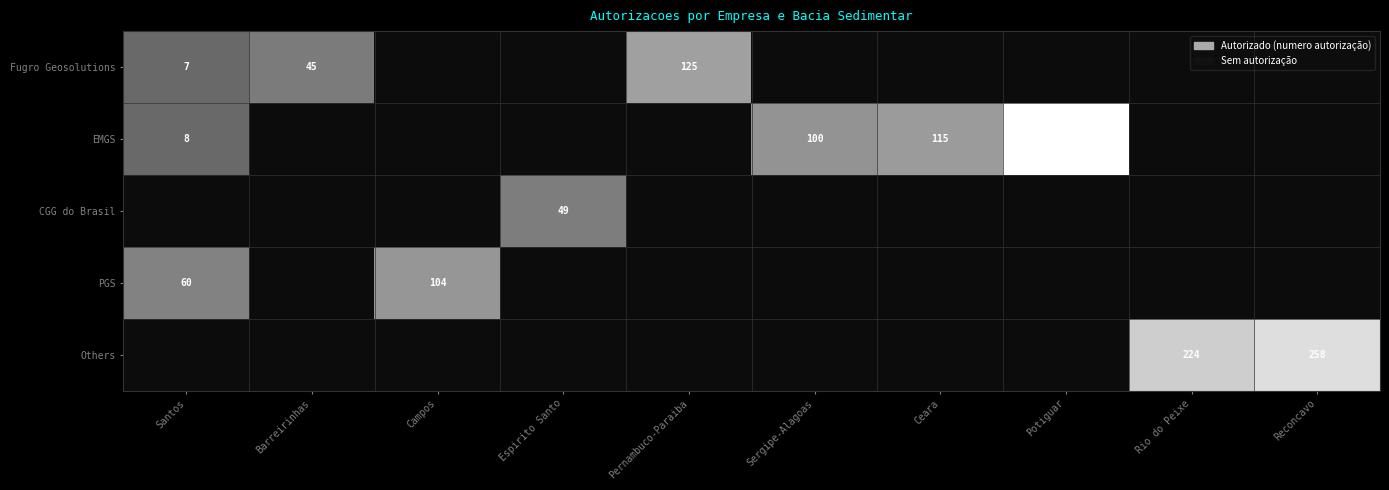

True or false: PGS has a value of 0.1 at Potiguar.

False